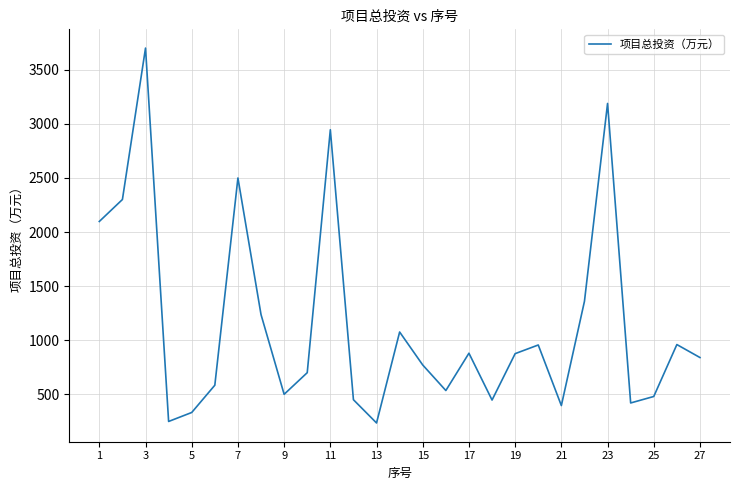

What is the greatest value displayed?

3701